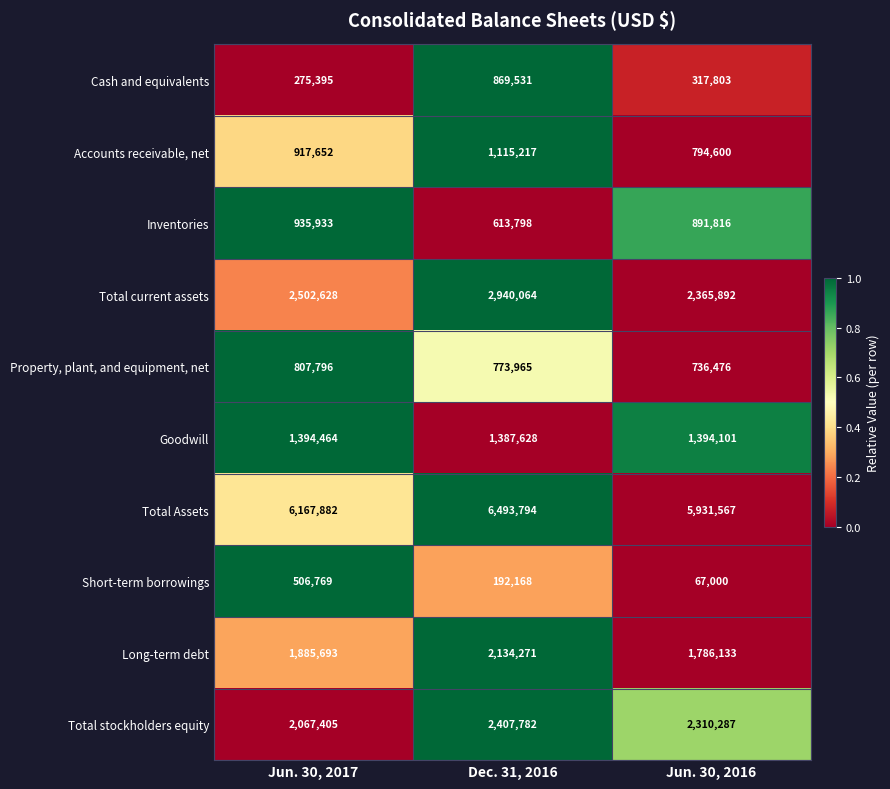

What is the total value across all series at Dec. 31, 2016?

18928218